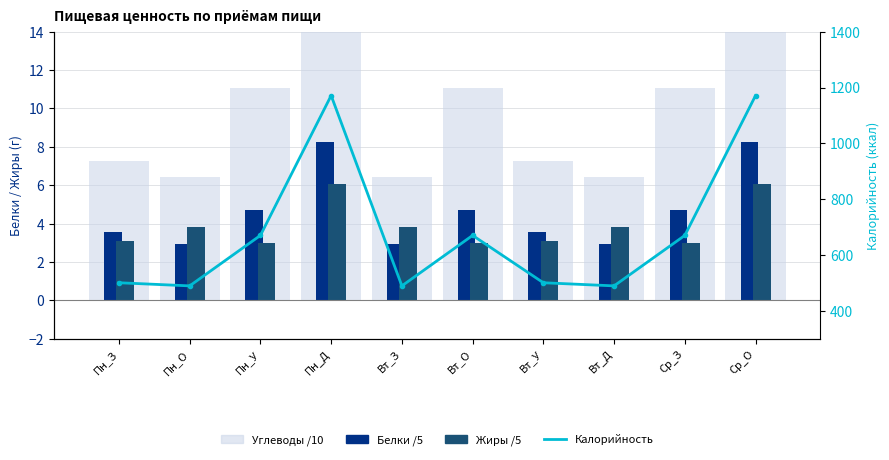

Between Пн_О and Пн_У, which series saw the biggest shift?

Калорийность